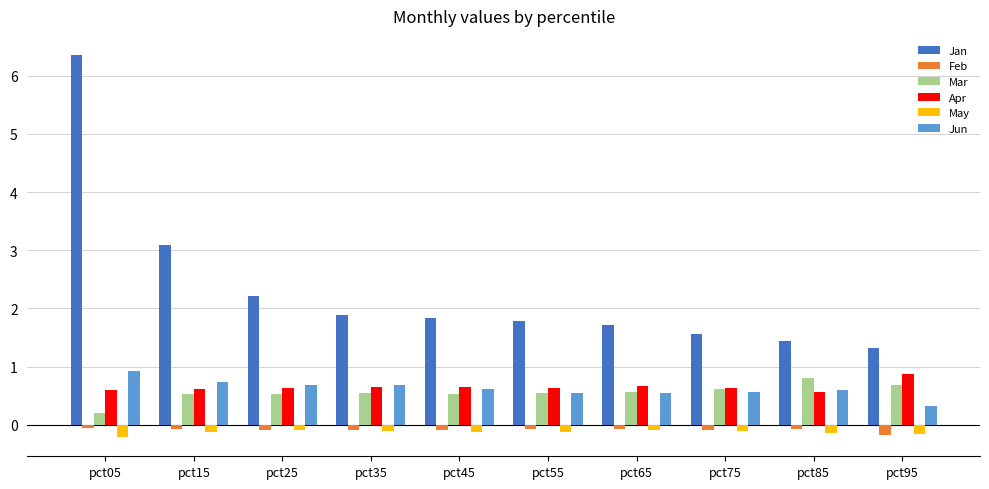

Count the Apr values in the range 0 to 1.

10